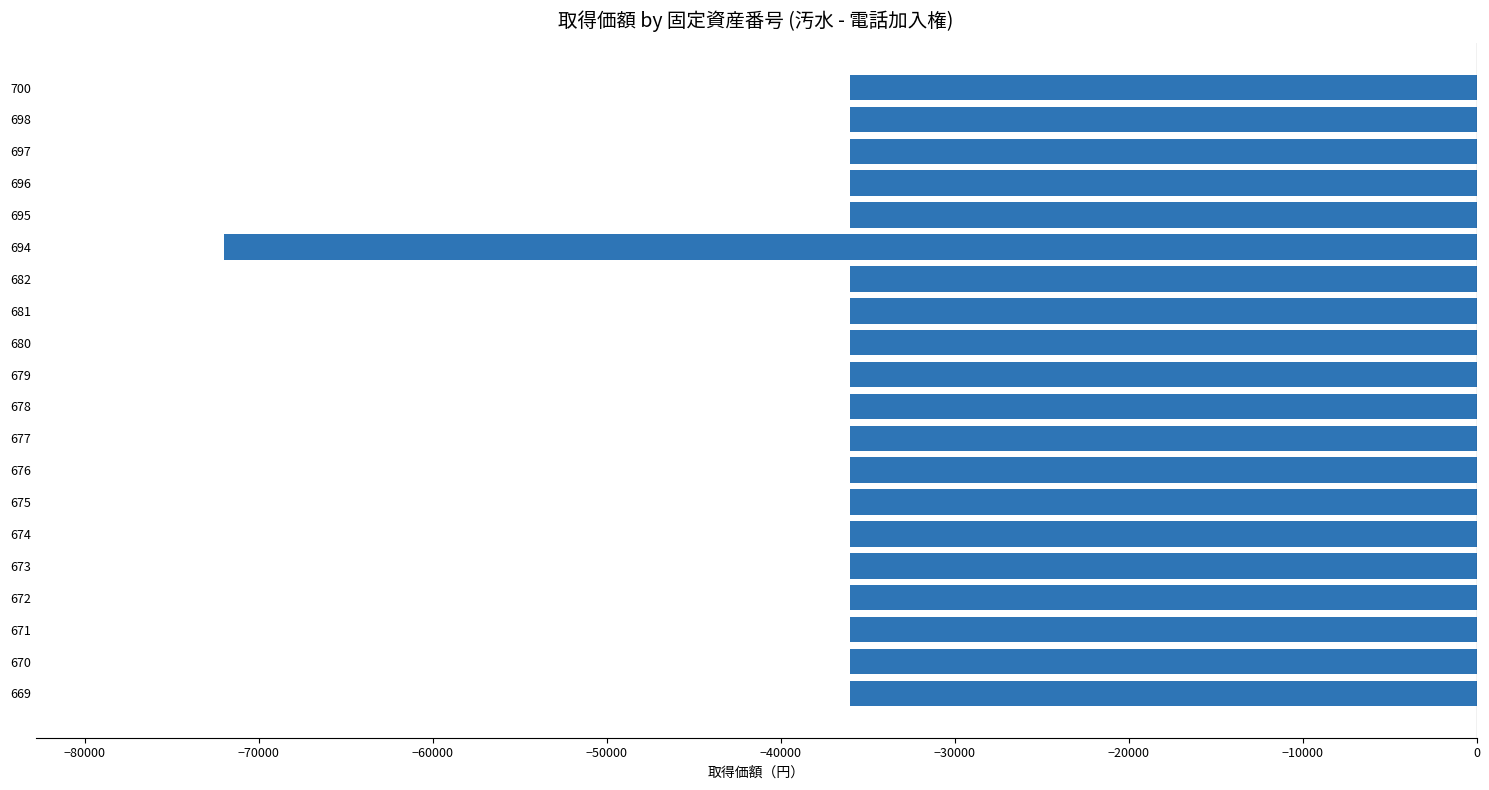

Are the bars horizontal?

Yes